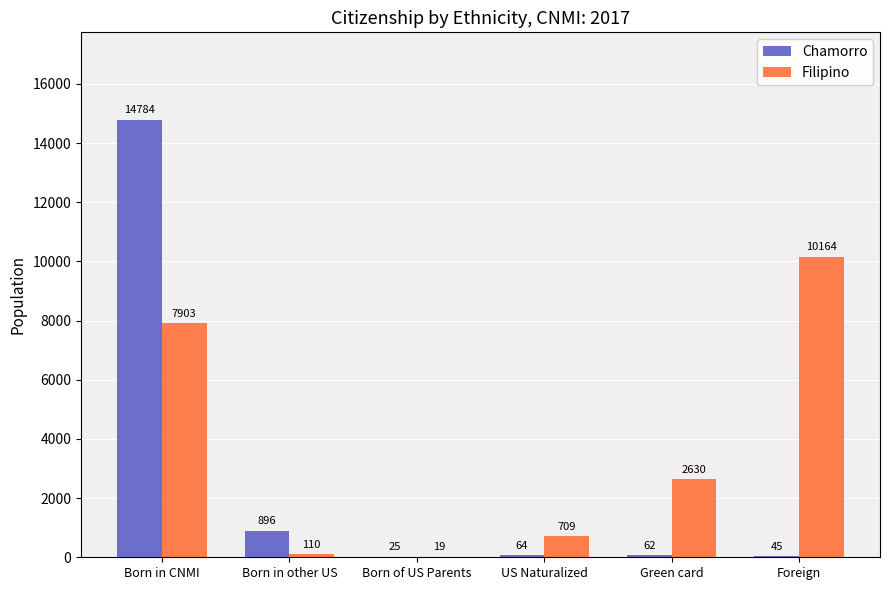

The Chamorro series shows 25 at Born of US Parents. True or false?

True